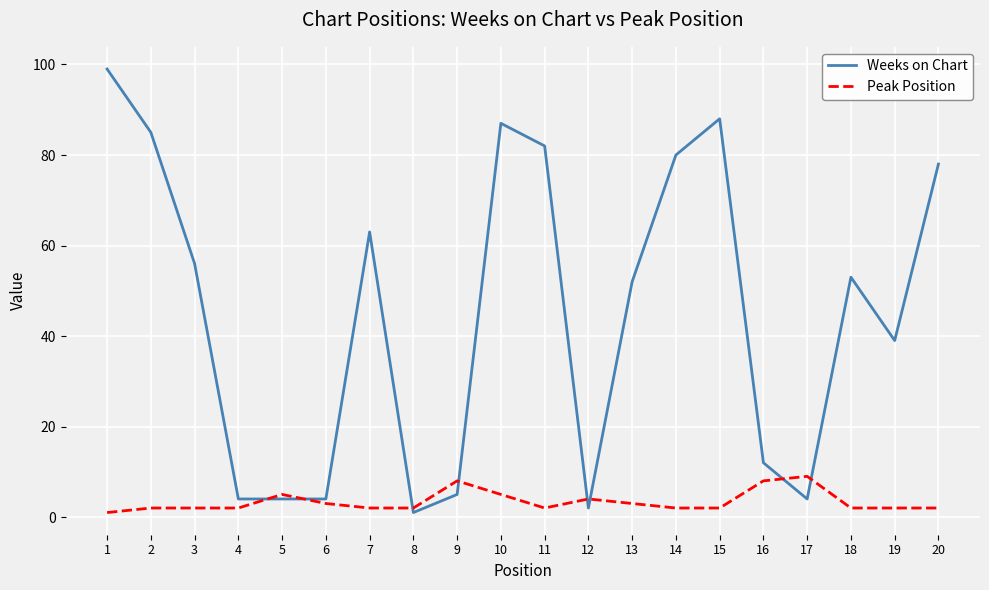

Reading left to right, transcribe all the data shown in this chart.

Weeks on Chart: 99	85	56	4	4	4	63	1	5	87	82	2	52	80	88	12	4	53	39	78
Peak Position: 1	2	2	2	5	3	2	2	8	5	2	4	3	2	2	8	9	2	2	2